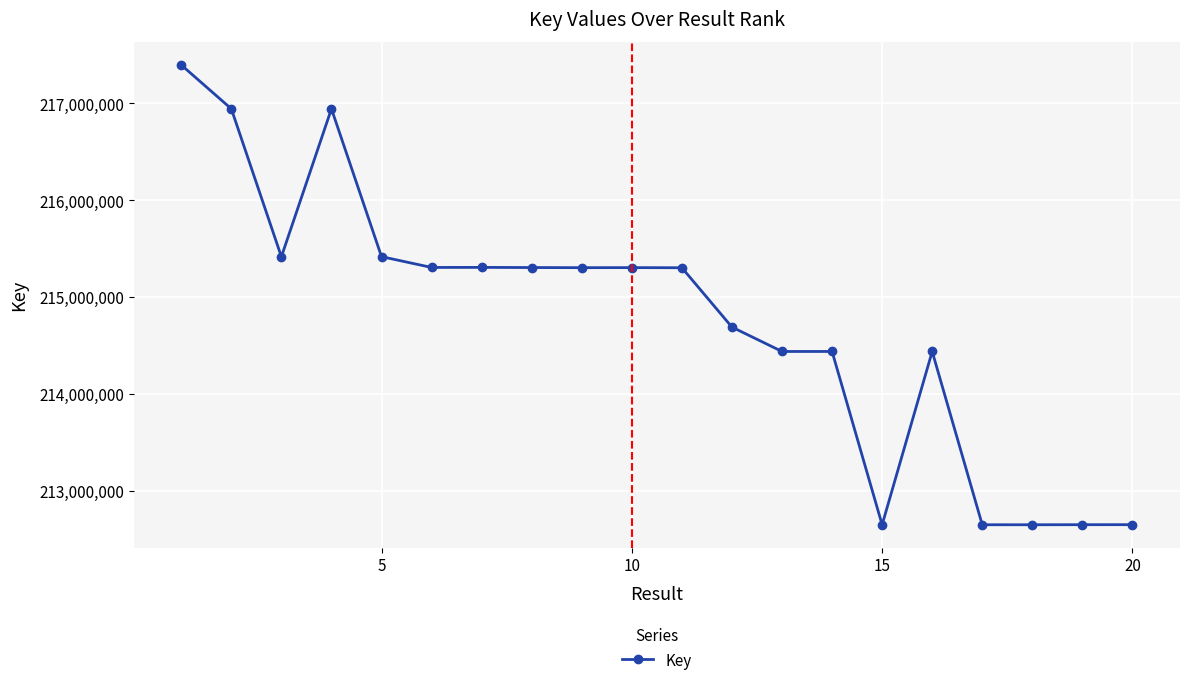

How many lines are shown in the chart?

1